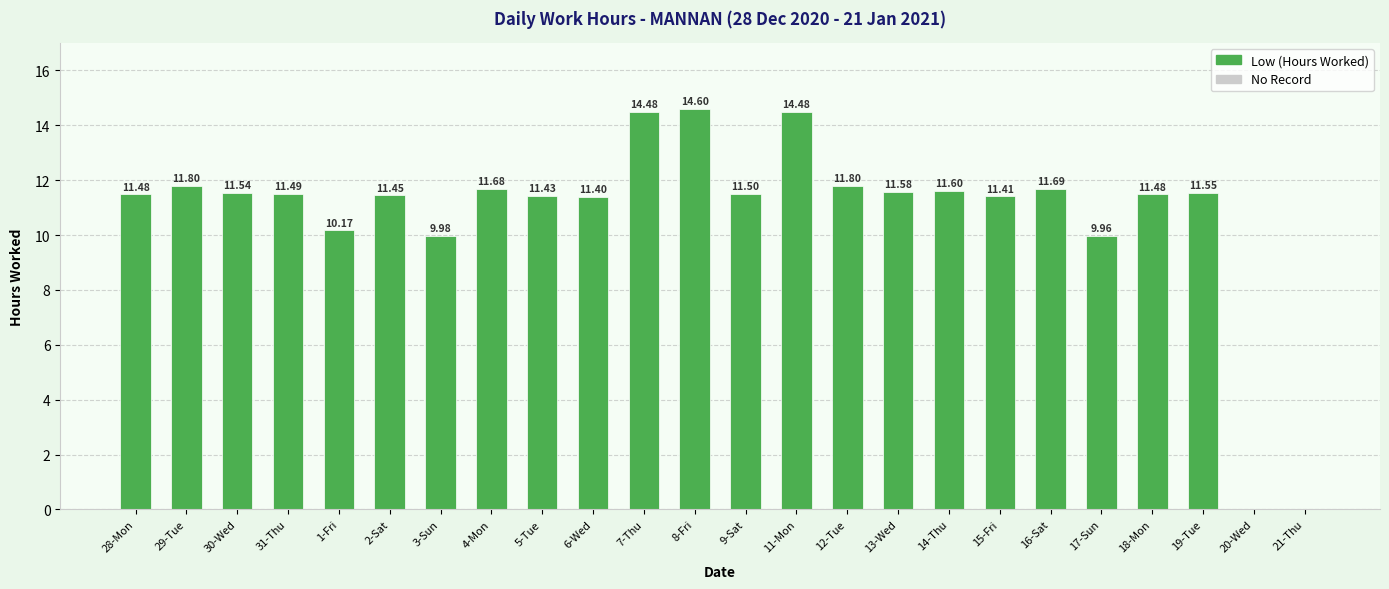

Approximately how many times larger is the value at 12-Tue compared to 31-Thu?

1.0